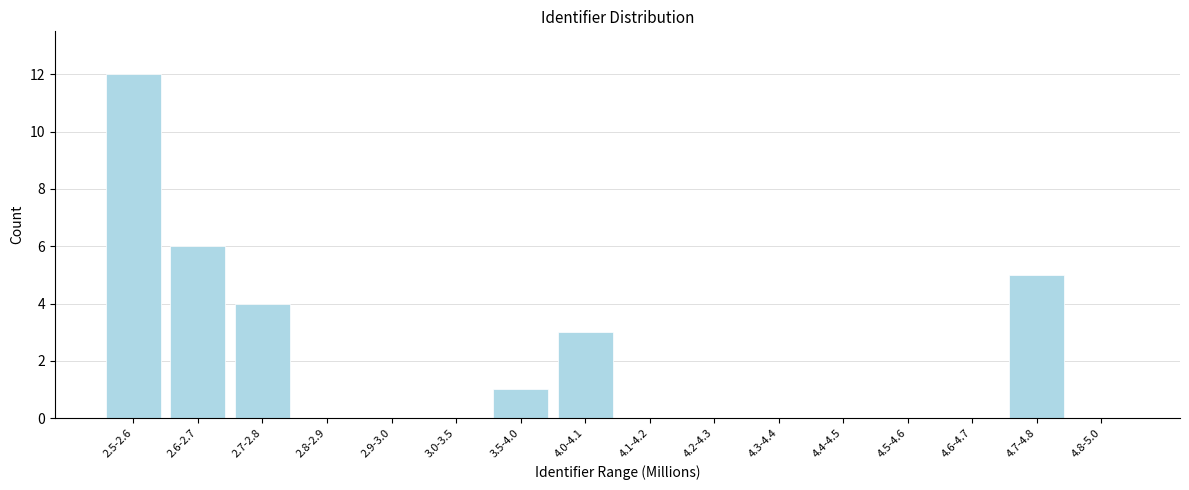

Reading left to right, what are all the values shown in this chart?

2.5-2.6=12	2.6-2.7=6	2.7-2.8=4	2.8-2.9=0	2.9-3.0=0	3.0-3.5=0	3.5-4.0=1	4.0-4.1=3	4.1-4.2=0	4.2-4.3=0	4.3-4.4=0	4.4-4.5=0	4.5-4.6=0	4.6-4.7=0	4.7-4.8=5	4.8-5.0=0